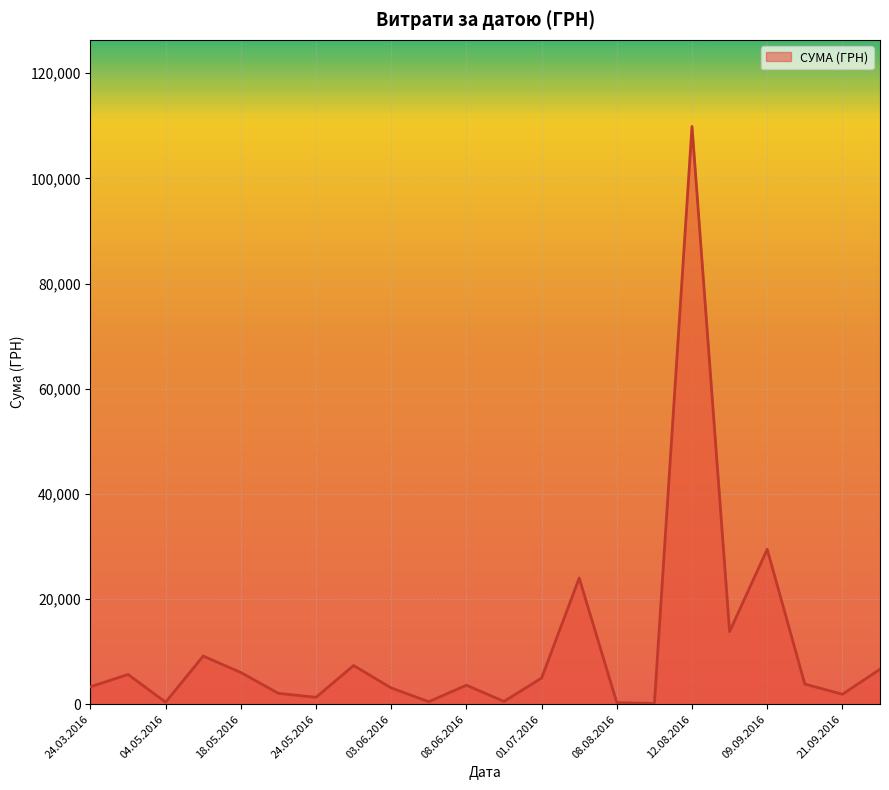

What is the difference between the maximum and minimum values?

109722.0